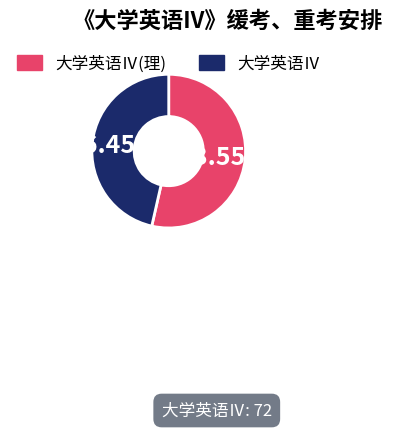

Which category has the biggest portion of the pie?

大学英语Ⅳ(理)